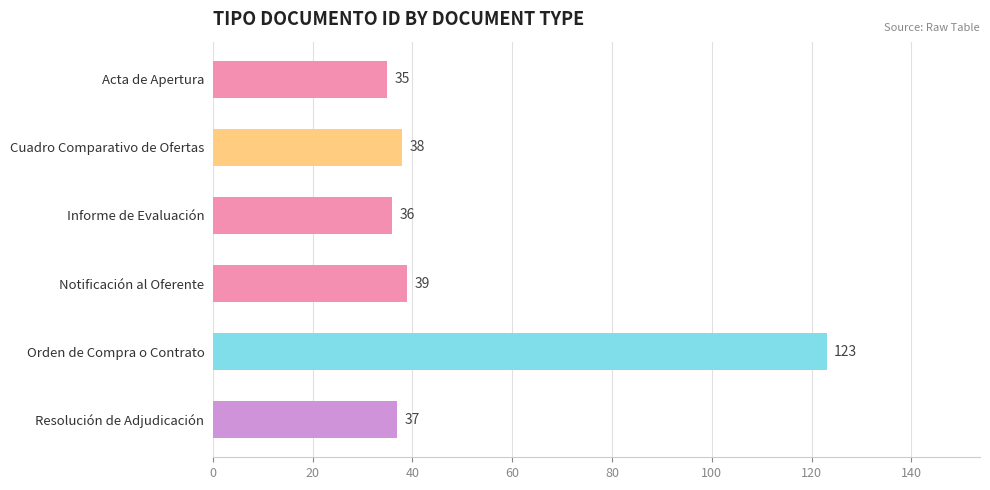

What is the change in value from Acta de Apertura to Cuadro Comparativo de Ofertas?

+3